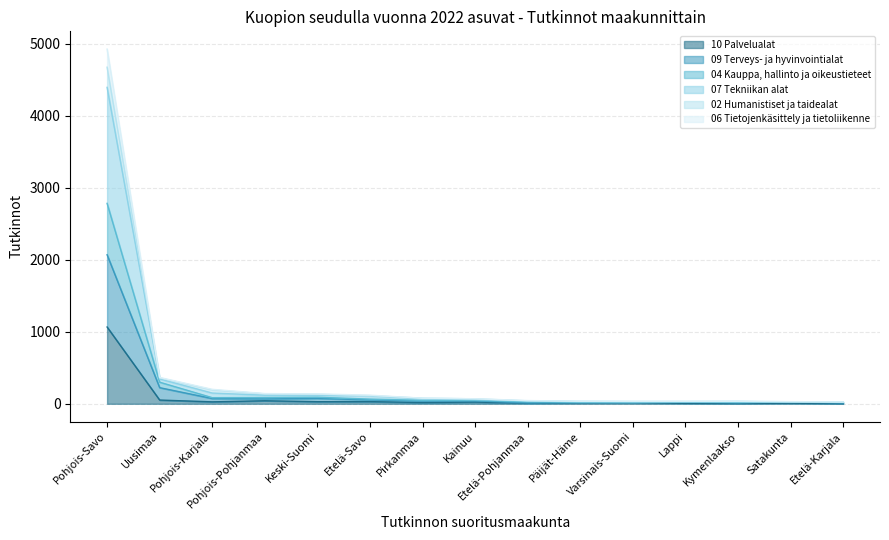

What is the average value of the 07 Tekniikan alat series?

419